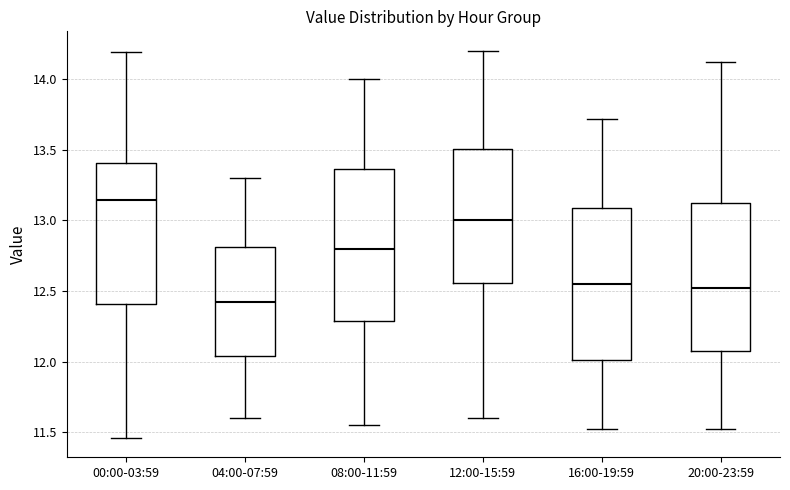

Which box has the lowest median line?

04:00-07:59